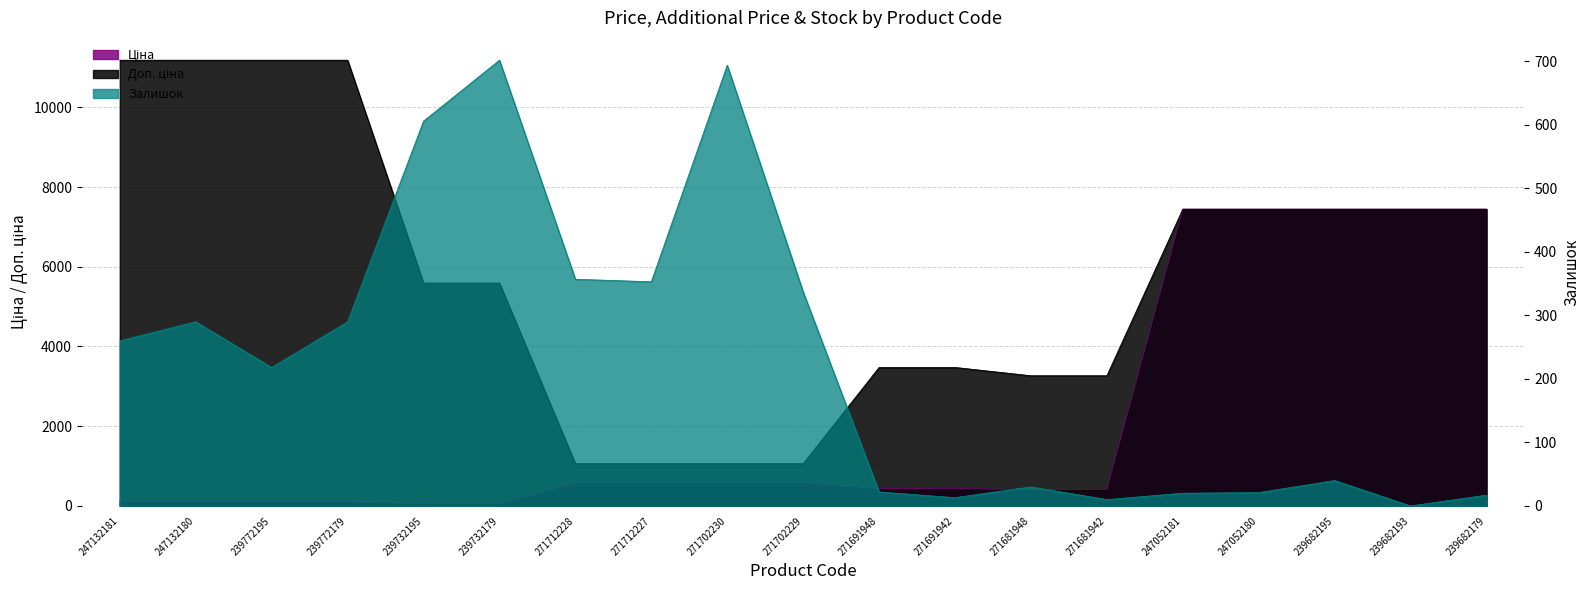

How many interior local peaks does the Залишок series have?

5